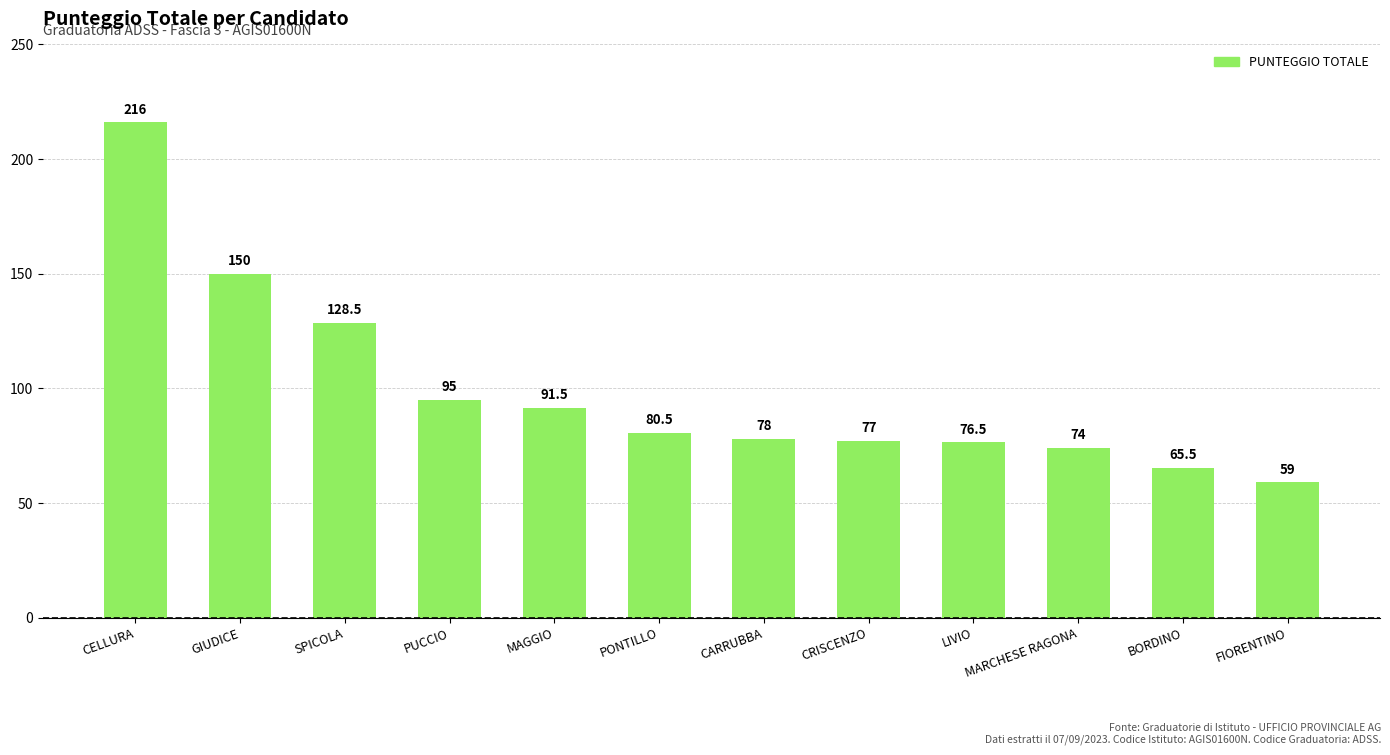

The chart shows a value of 77.0 at CRISCENZO. True or false?

True